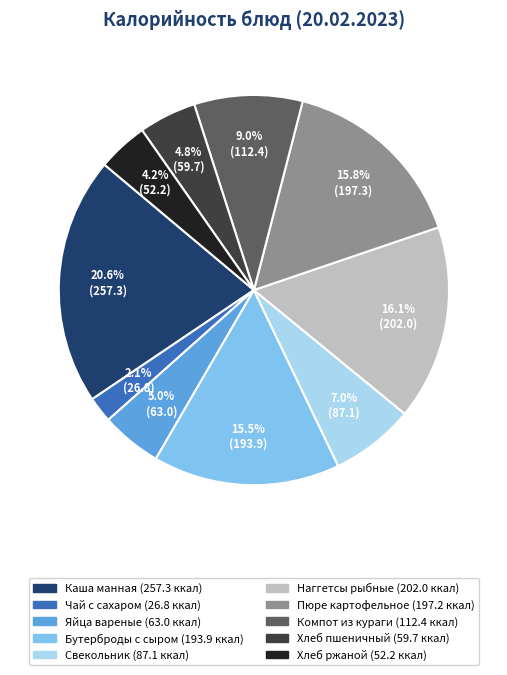

True or false: Каша манная accounts for 26% of the total.

False